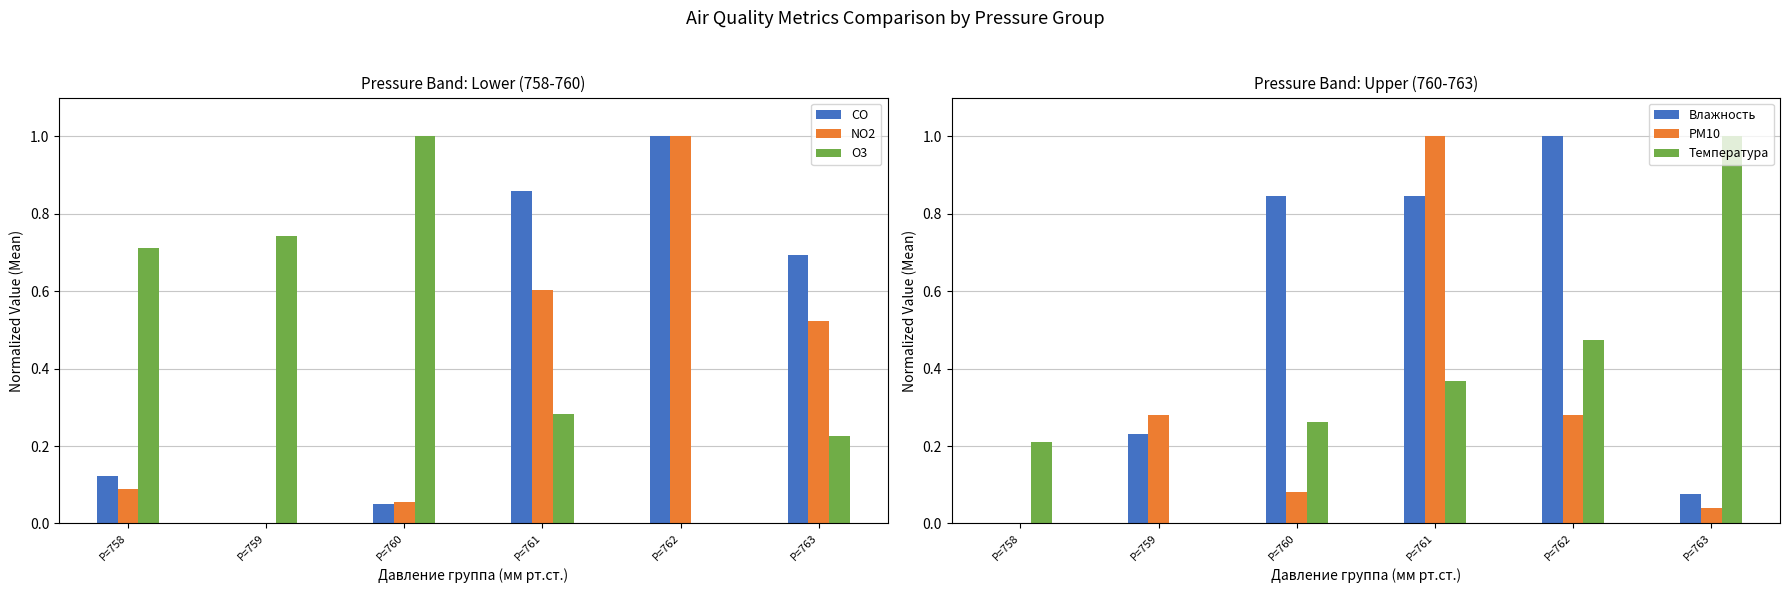

Is it true that Влажность equals 0.2 at P=759?

True